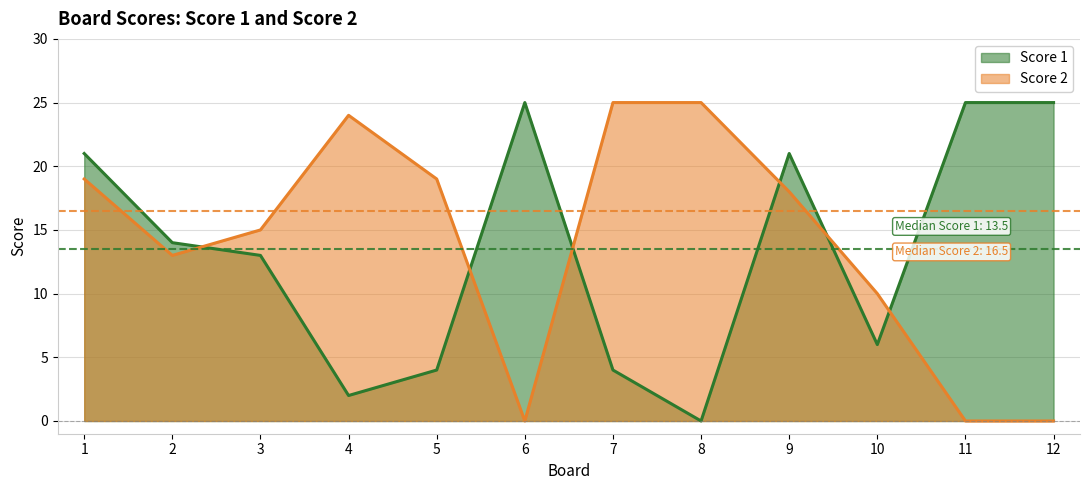

How many times do Score 2 and Score 1 cross each other?

6